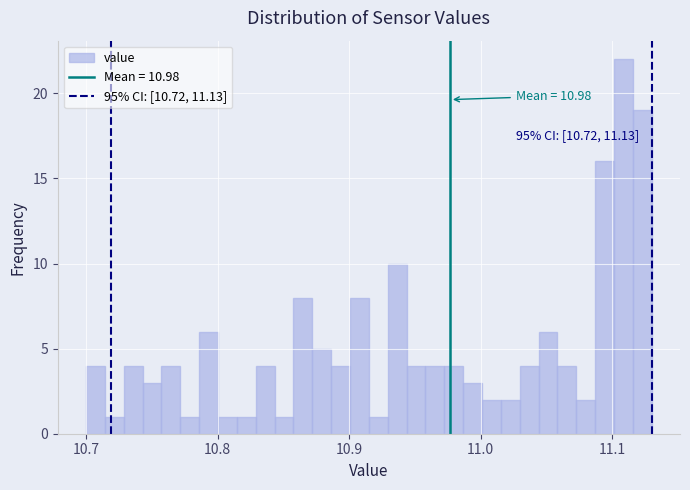

Around what value on the x-axis is the tallest bar? Give the approximate position of its centre, as read against the axis.

11.11